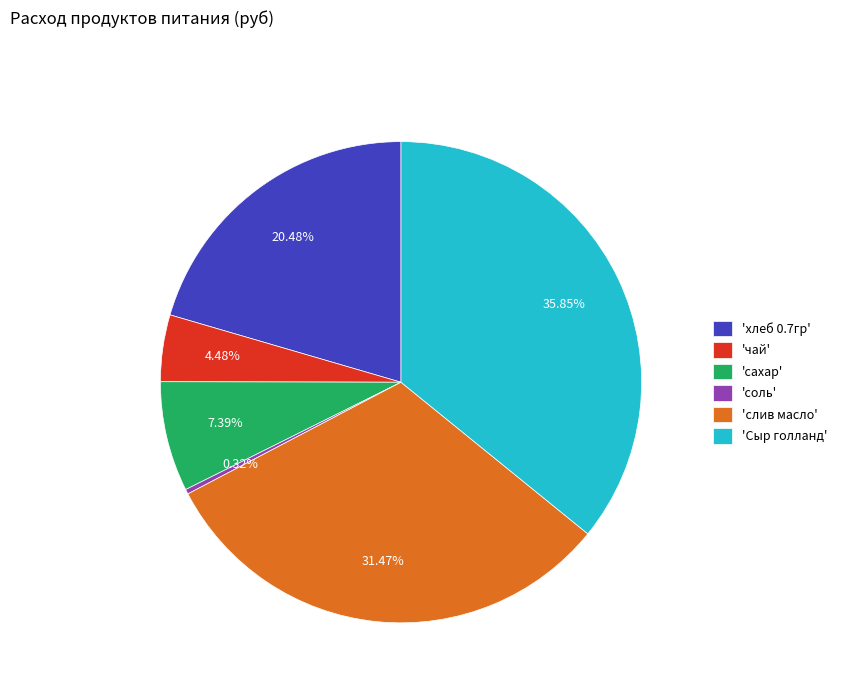

How many slices are in this pie chart?

6